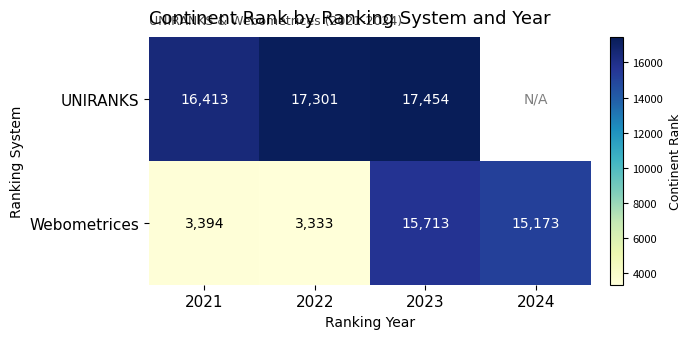

How many values in the Webometrices series are below 15173?

2